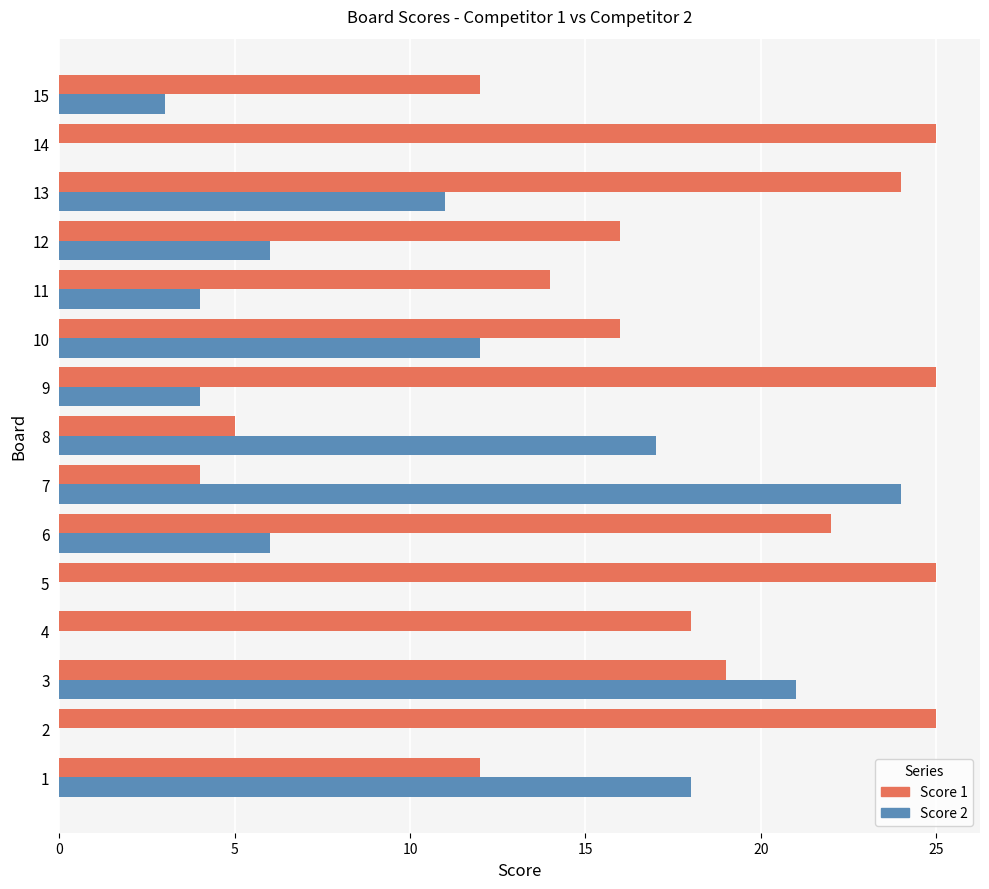

Which series changed the most between 3 and 4?

Score 2